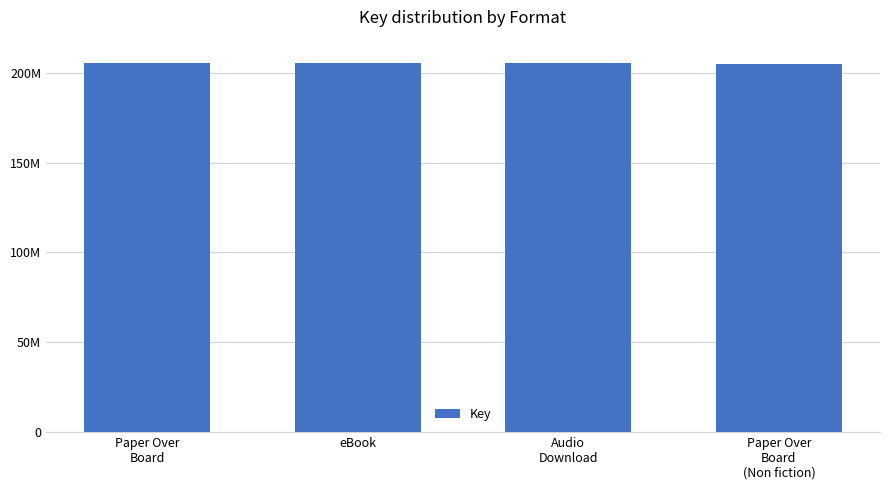

What is the value of the 3rd bar from the left?

205557488